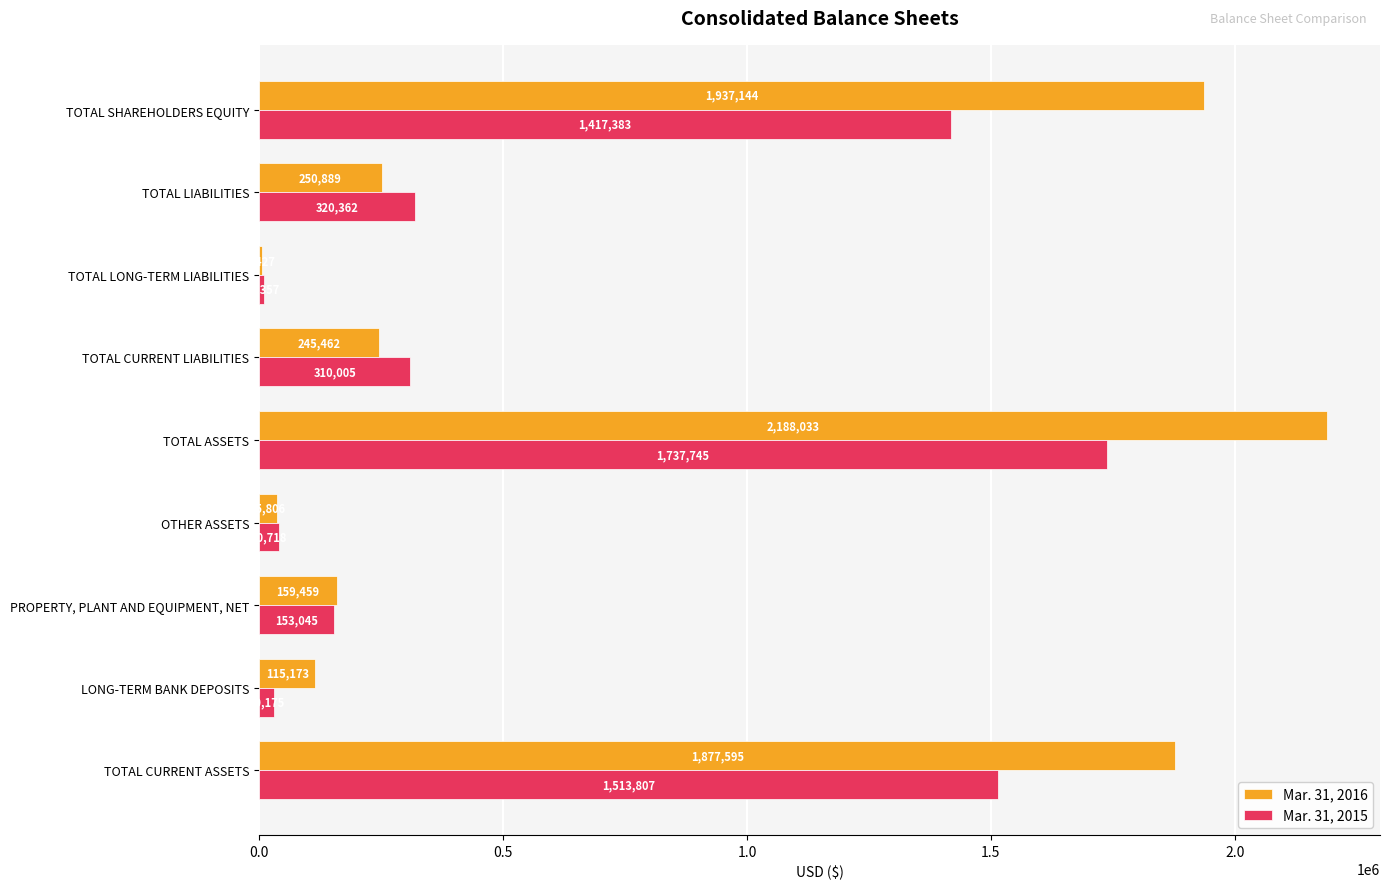

The value of Mar. 31, 2016 at TOTAL LIABILITIES is 250889. True or false?

True